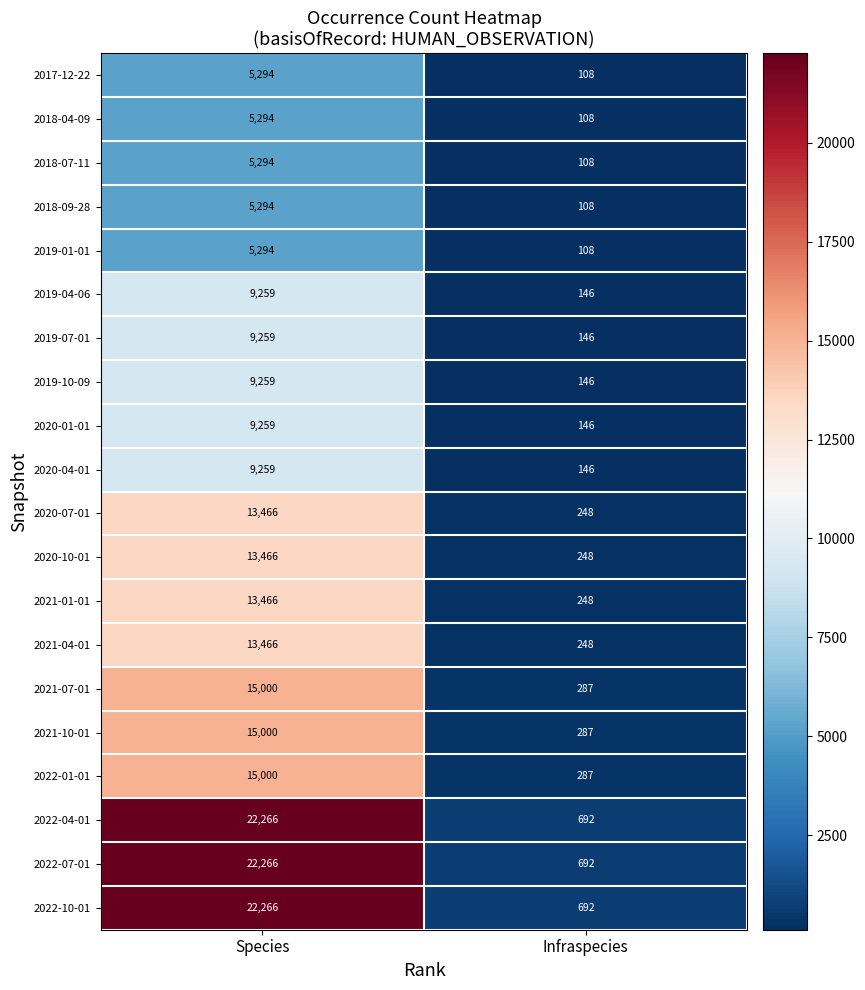

What is the difference between the highest and lowest values at Species?

16972